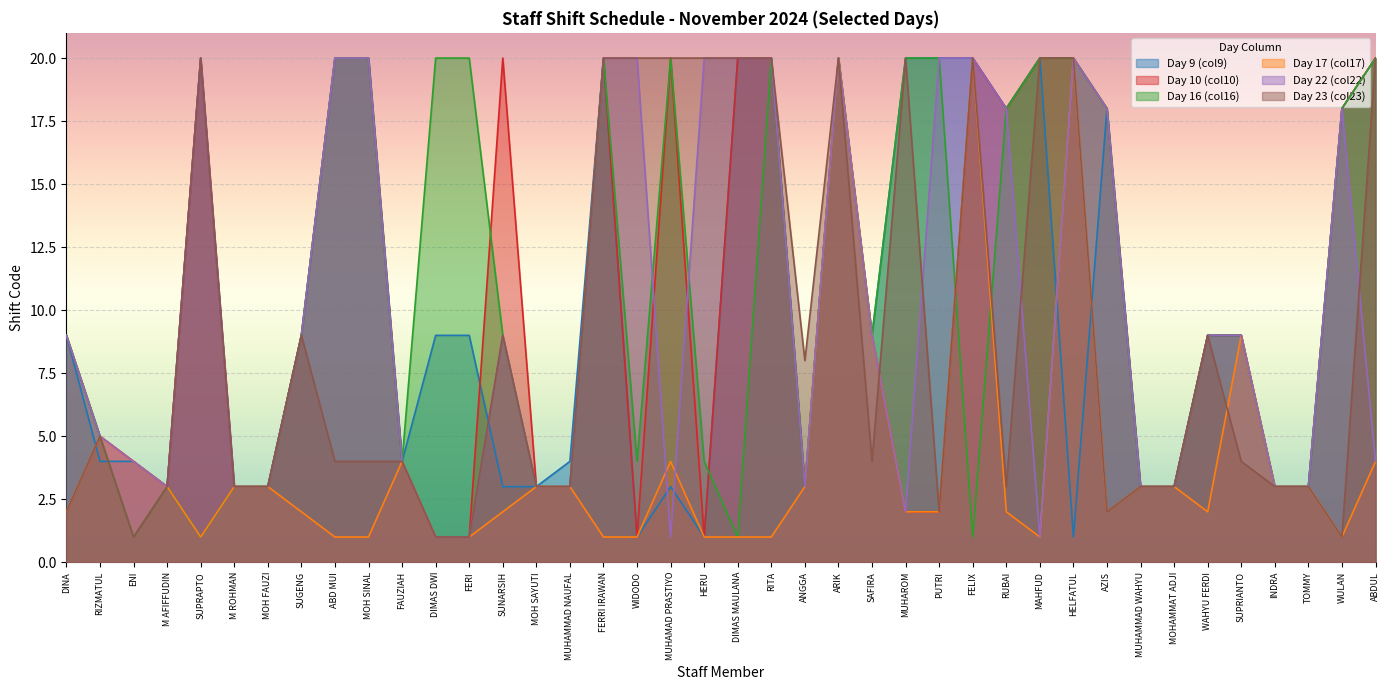

What is the total value across all series at MOHAMMAT ADJI?

18